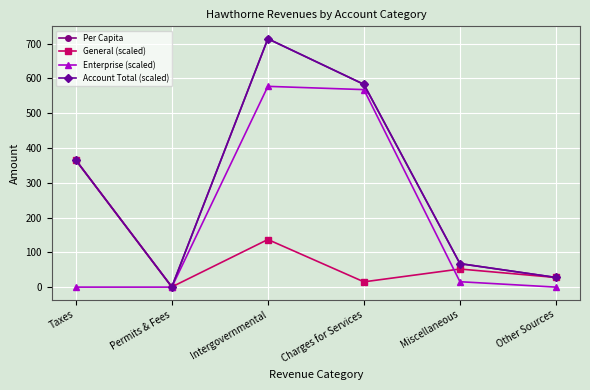

Count the number of categories in the chart.

6